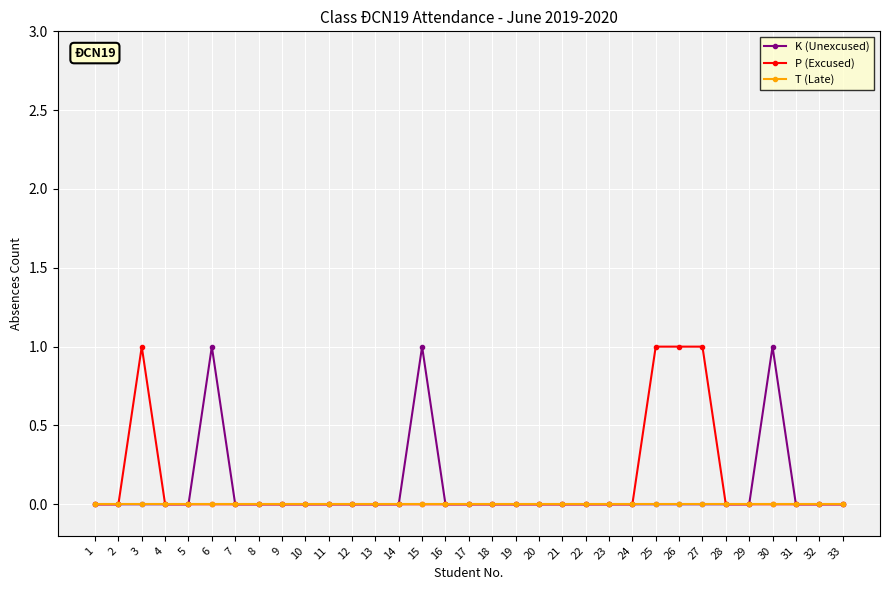

What is the sum of the K (Unexcused) values at 15 and 23?

1